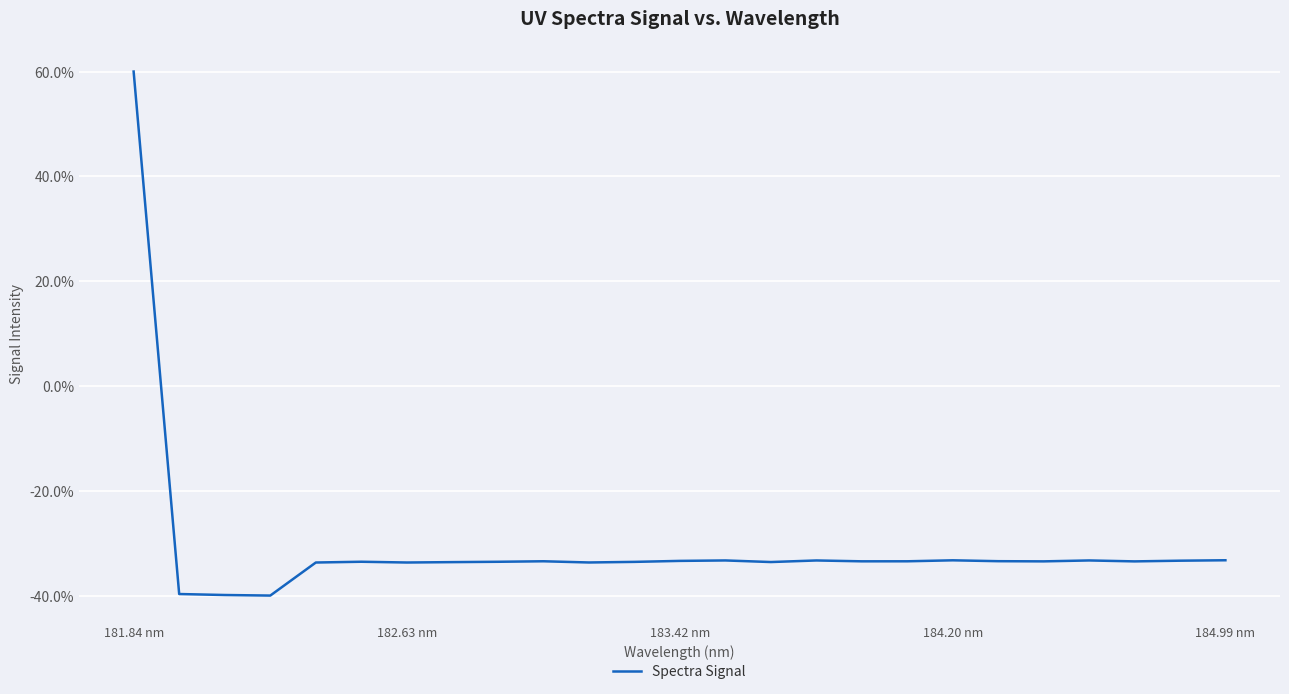

What is the difference between the maximum and minimum values?

100.0